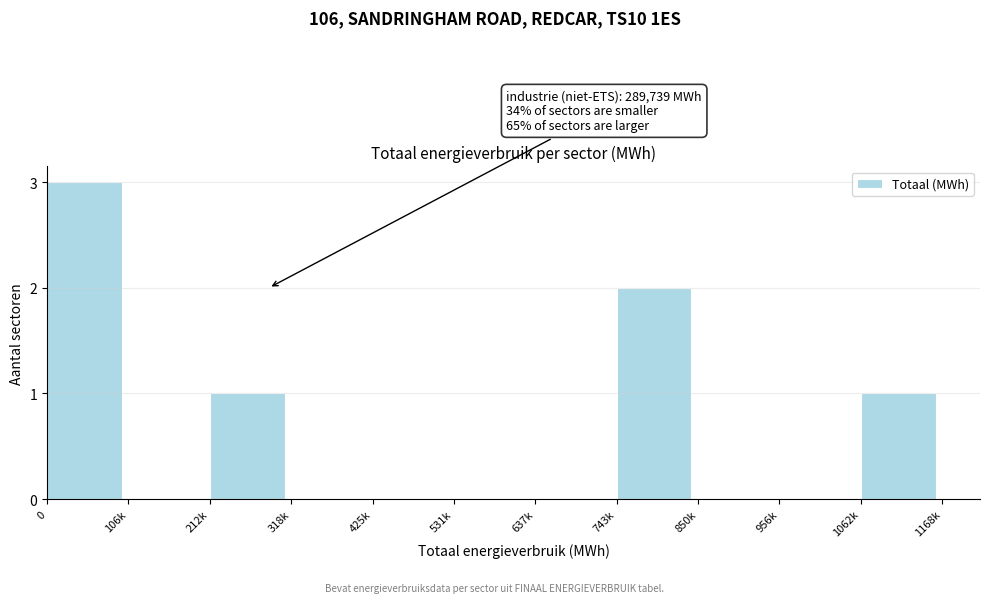

Reading left to right, transcribe all the data shown in this chart.

0=3	106k=0	212k=1	318k=0	425k=0	531k=0	637k=0	743k=2	850k=0	956k=0	1062k=1